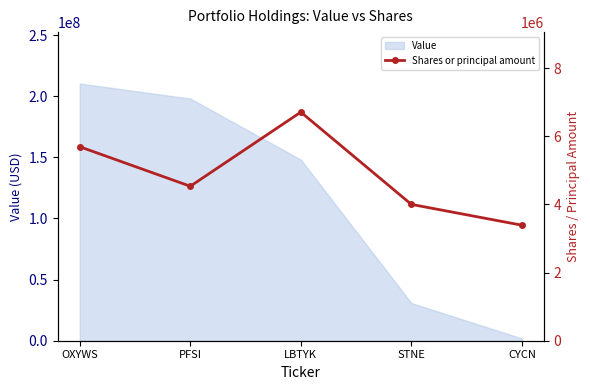

Reading left to right, transcribe all the data shown in this chart.

OXYWS=5690600	PFSI=4531792	LBTYK=6706460	STNE=4000000	CYCN=3389215